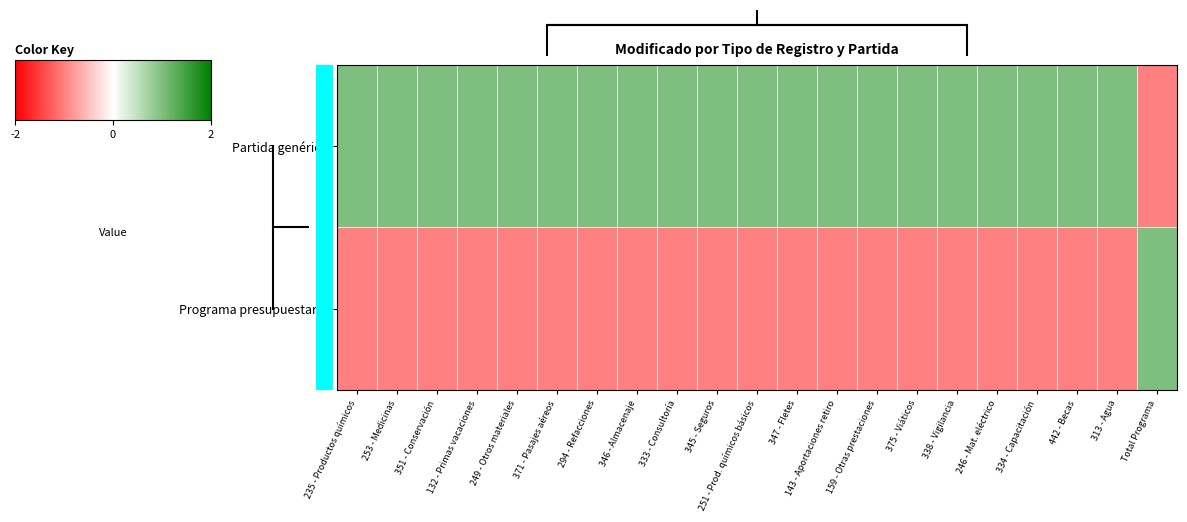

Which has a higher value, 143 - Aportaciones retiro or 347 - Fletes?

143 - Aportaciones retiro